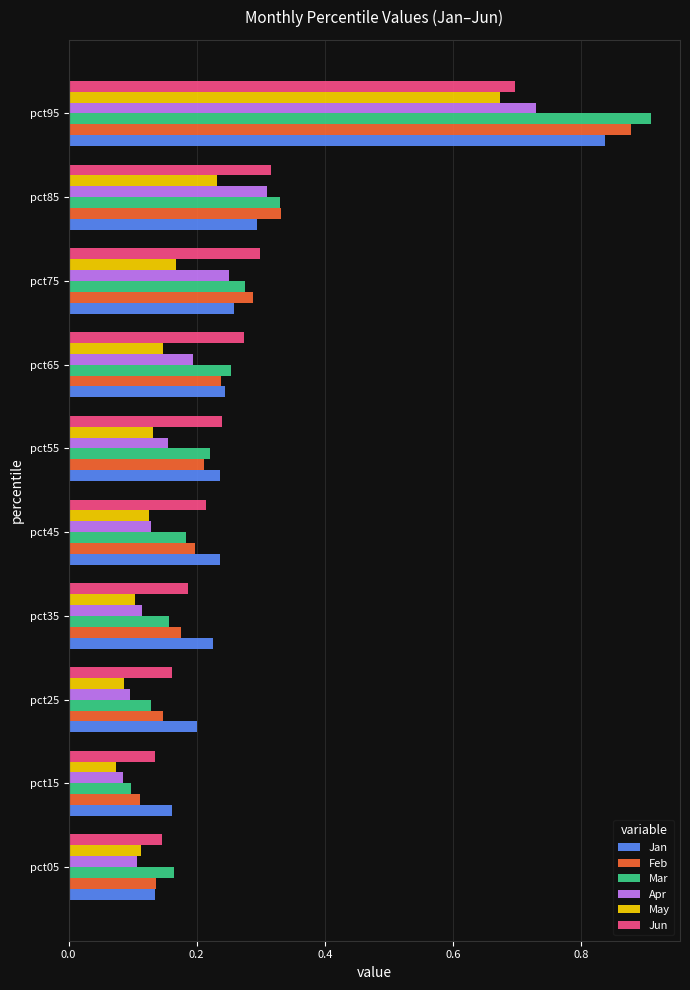

What is the difference between the maximum and minimum values in the Apr series?

0.6